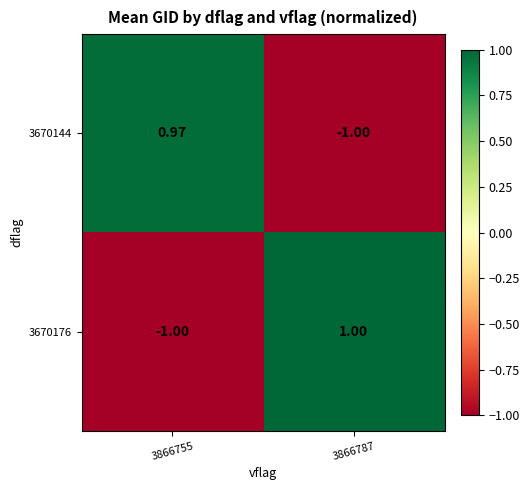

Rank the series by their maximum value, from highest to lowest.

3670176, 3670144